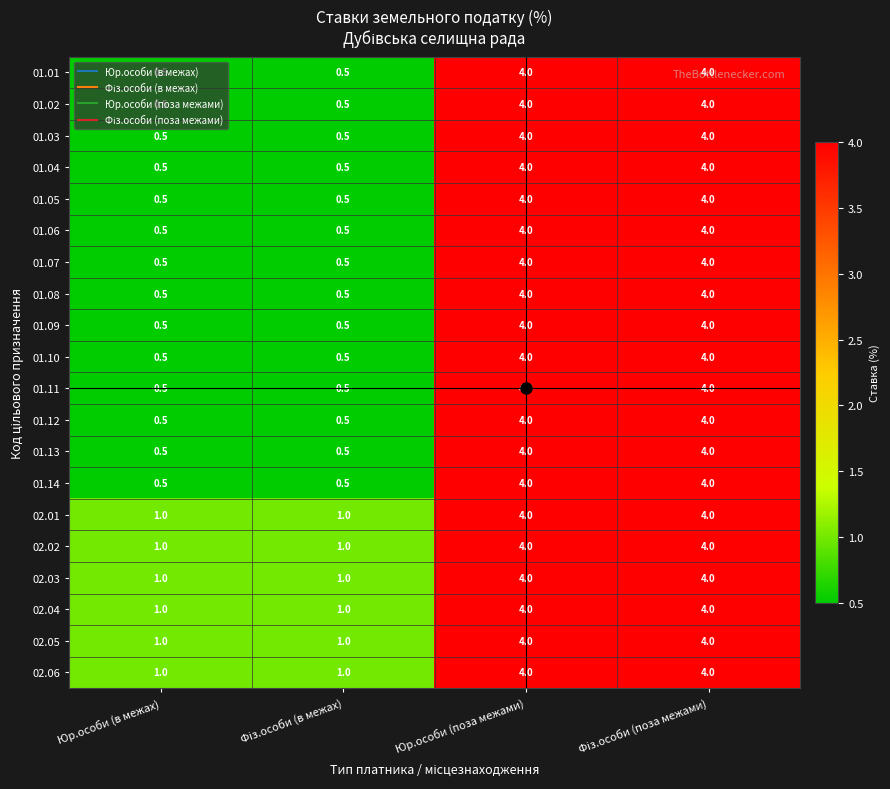

What is the total value across all series at Юр.особи (поза межами)?

80.0